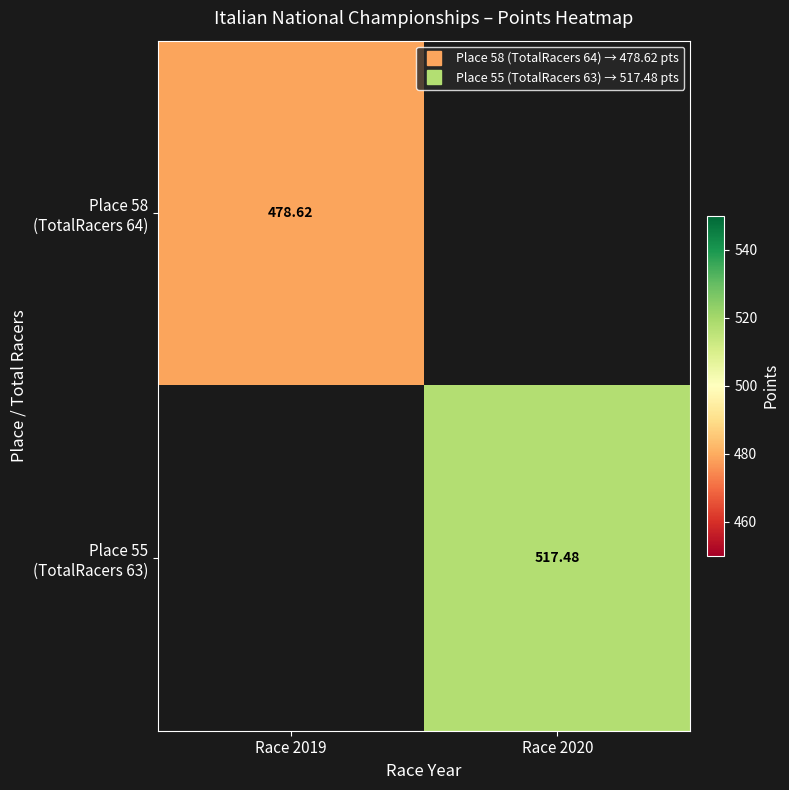

Is it true that Place 55 (TotalRacers 63) equals 517.5 at Race 2020?

True